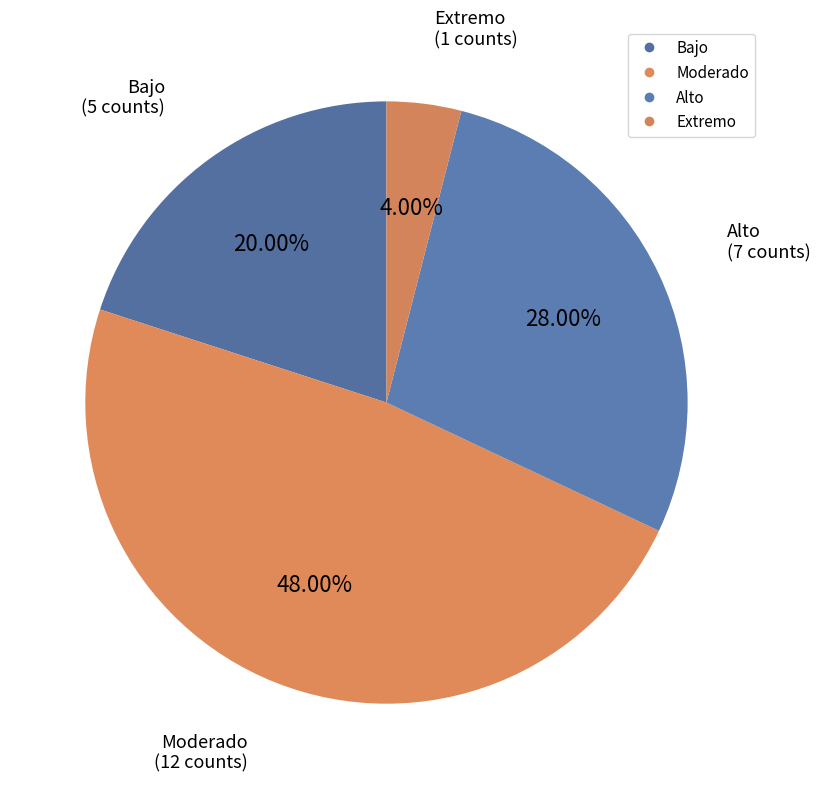

Is there any slice that represents more than half of the pie?

No